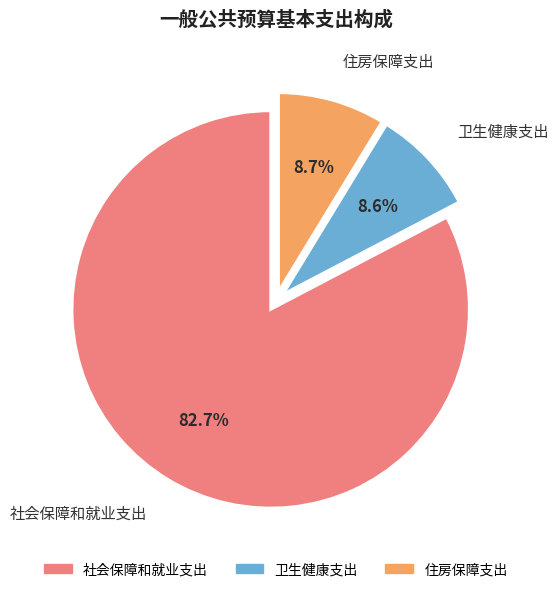

Which category accounts for the majority?

社会保障和就业支出